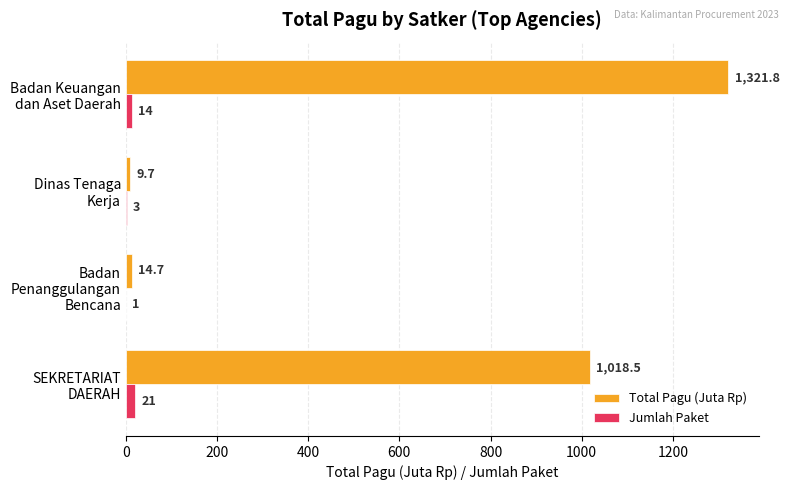

What is the sum of all Jumlah Paket values?

39.0